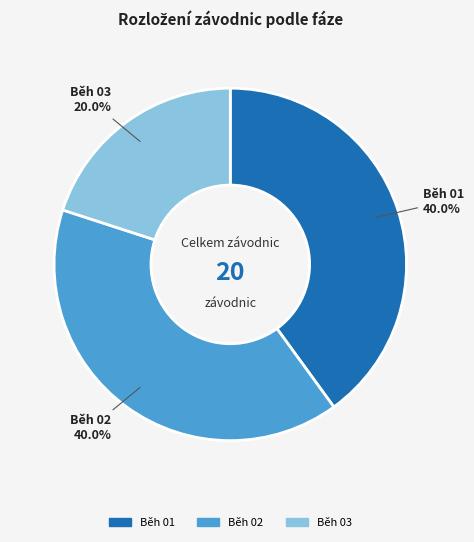

Between Běh 02 and Běh 03, which is larger?

Běh 02